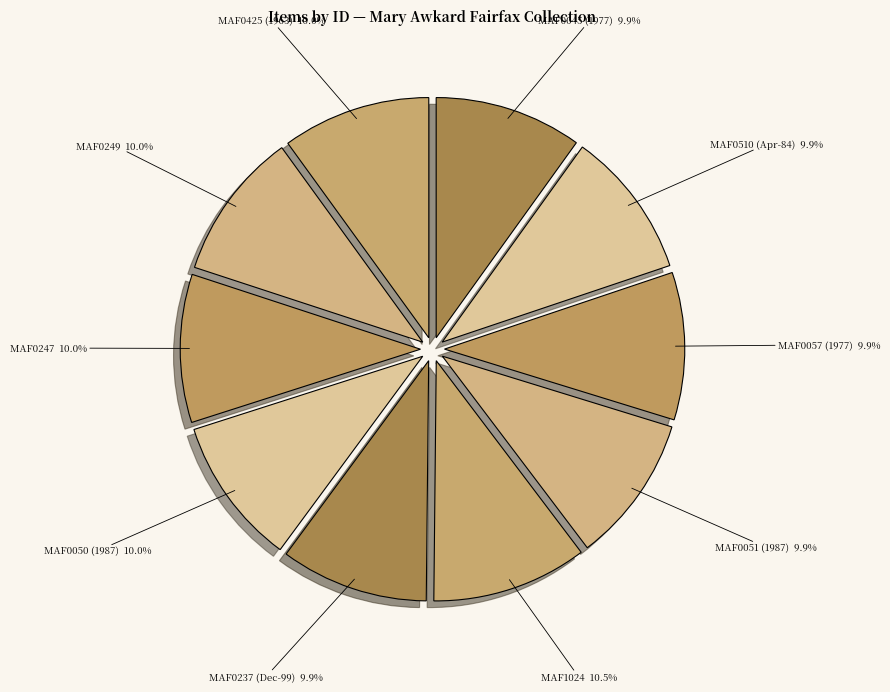

Rank the categories by value from lowest to highest.

MAF0045 (1977), MAF0510 (Apr-84), MAF0057 (1977), MAF0051 (1987), MAF0237 (Dec-99), MAF0050 (1987), MAF0247, MAF0249, MAF0425 (1963), MAF1024